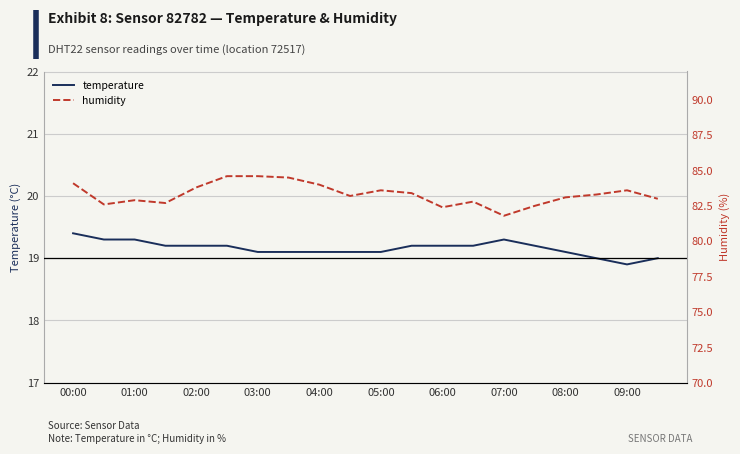

What position from the left is 04:00?

9